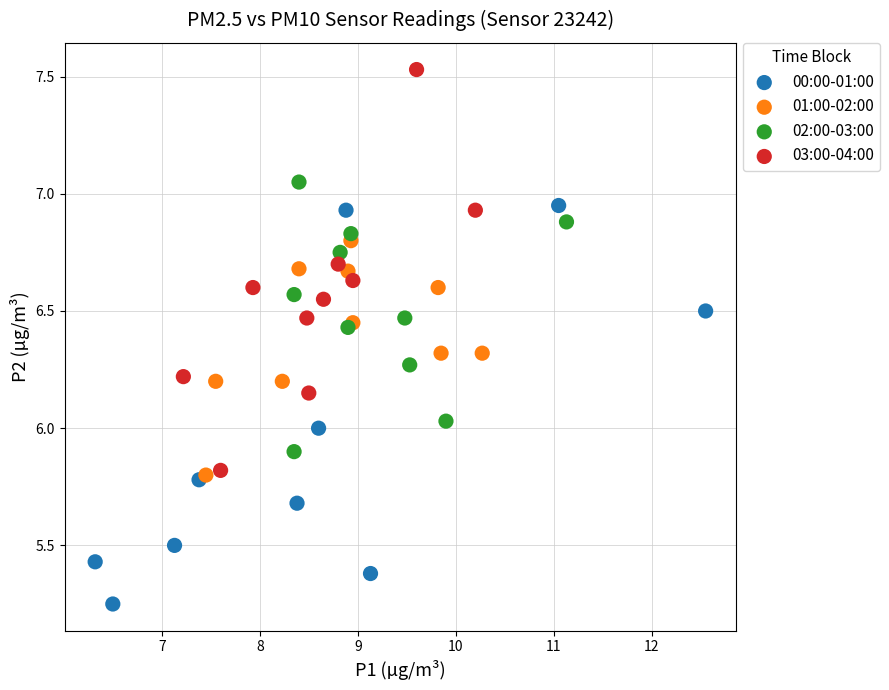

Which series reaches the maximum Y coordinate?

03:00-04:00